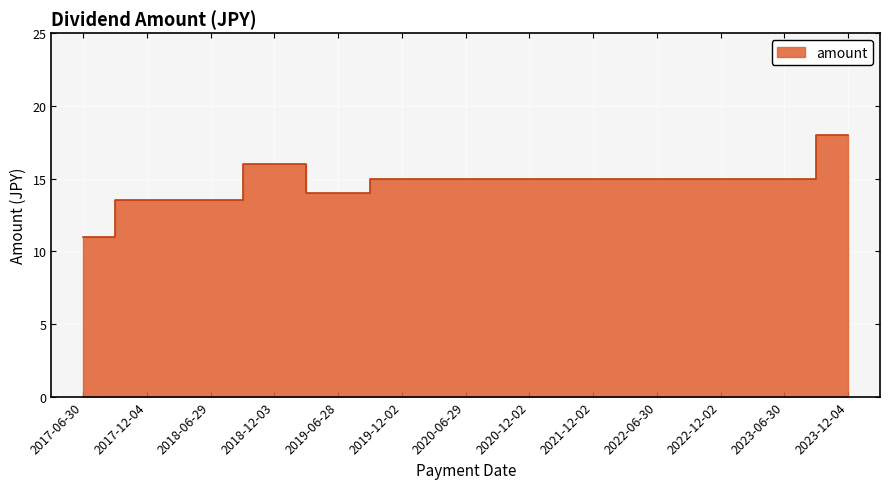

Which category has the highest value across all series?

2023-12-04